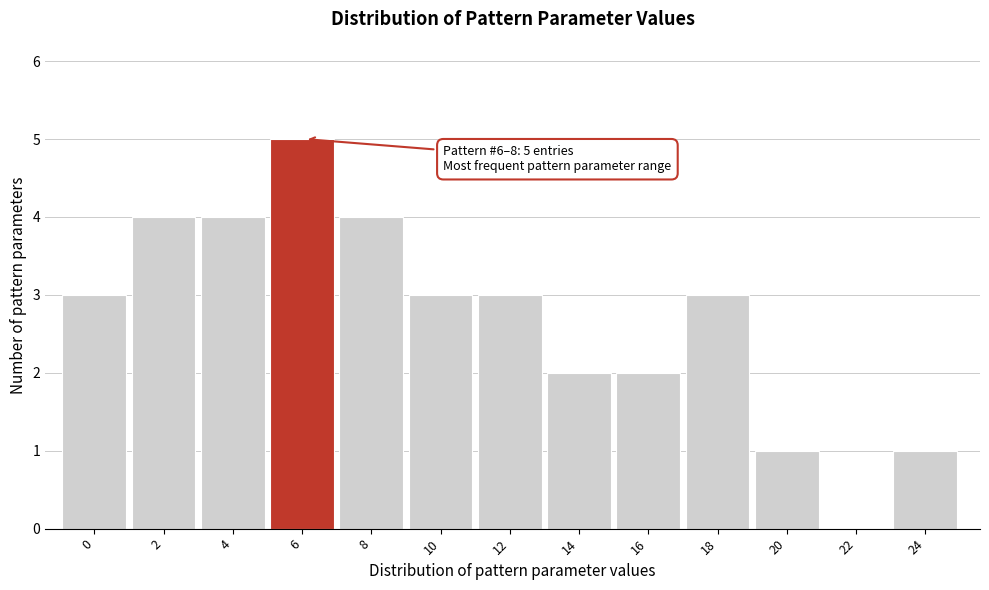

Reading left to right, what are all the values shown in this chart?

0=3	2=4	4=4	6=5	8=4	10=3	12=3	14=2	16=2	18=3	20=1	22=0	24=1